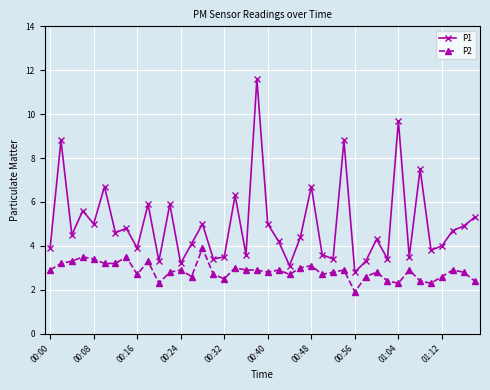

True or false: P1 and P2 cross at least once.

False